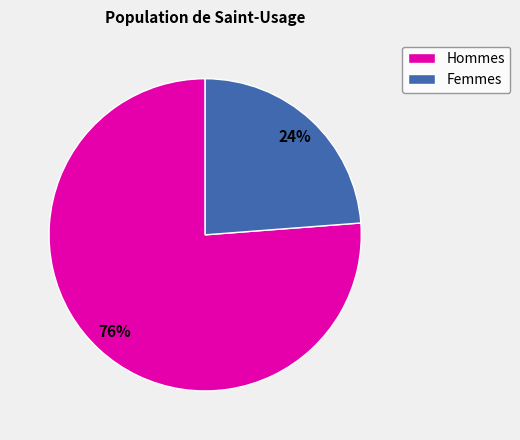

Does any single category account for the majority?

Yes